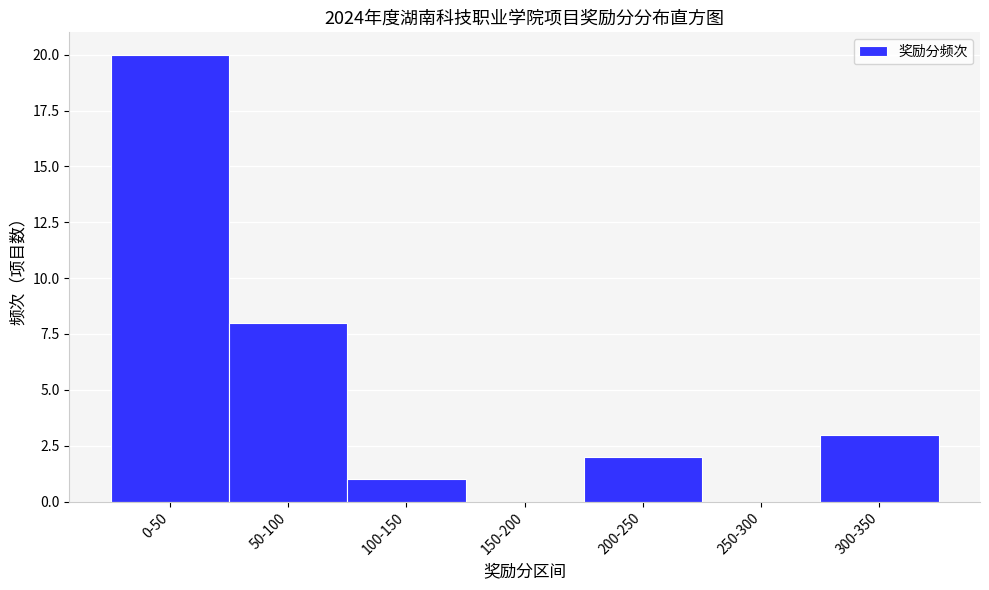

Reading right to left, transcribe all the data shown in this chart.

300-350=3	250-300=0	200-250=2	150-200=0	100-150=1	50-100=8	0-50=20